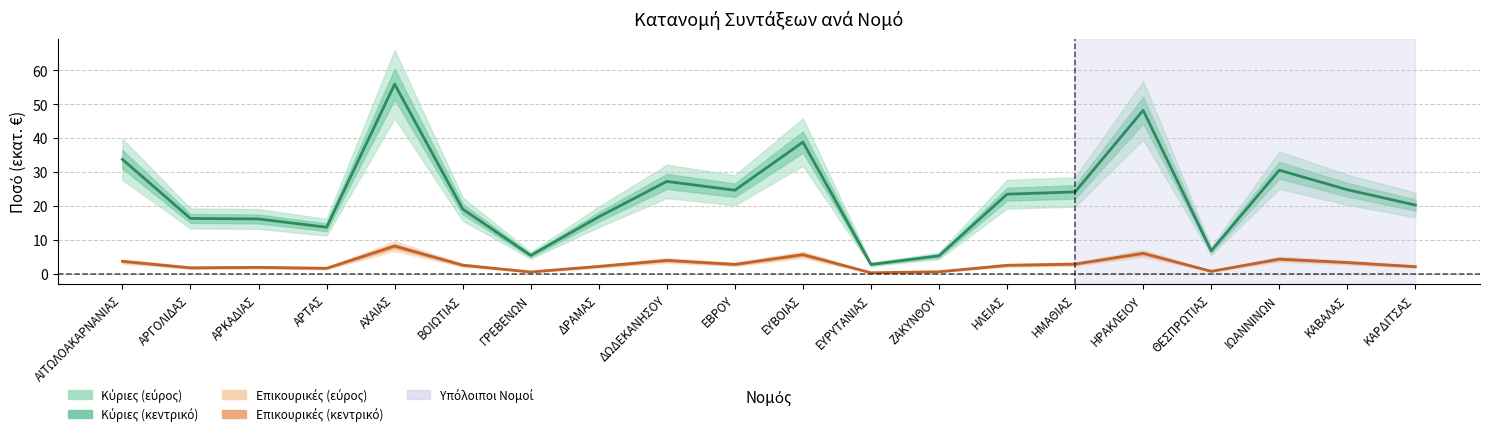

What is the label of the 15th point from the left?

ΗΜΑΘΙΑΣ